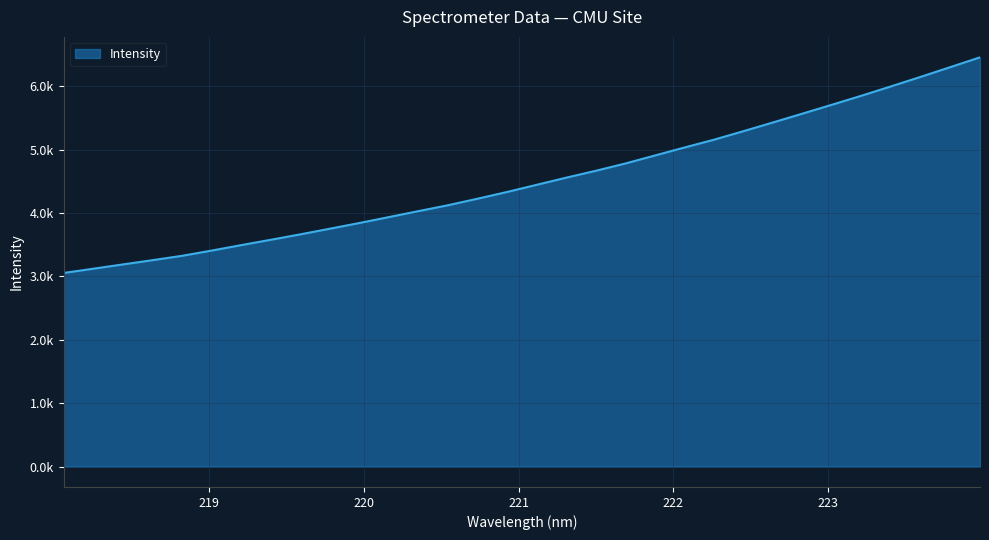

What is the average value?

4522.1